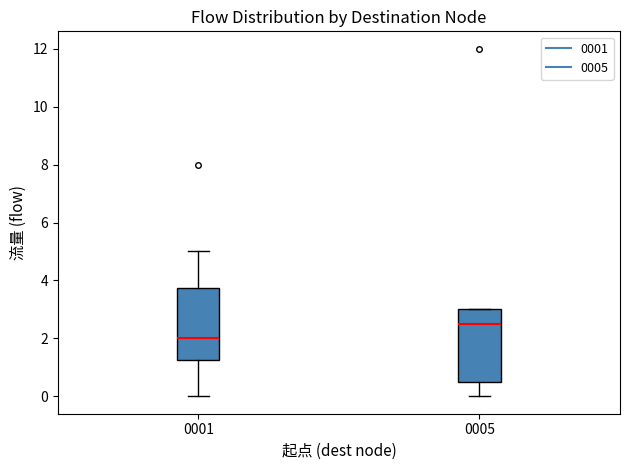

Where is the lower edge of the box at x = 0005 on the y-axis? The values are not printed on the chart, so give them approximately, as read against the axis.

0.6